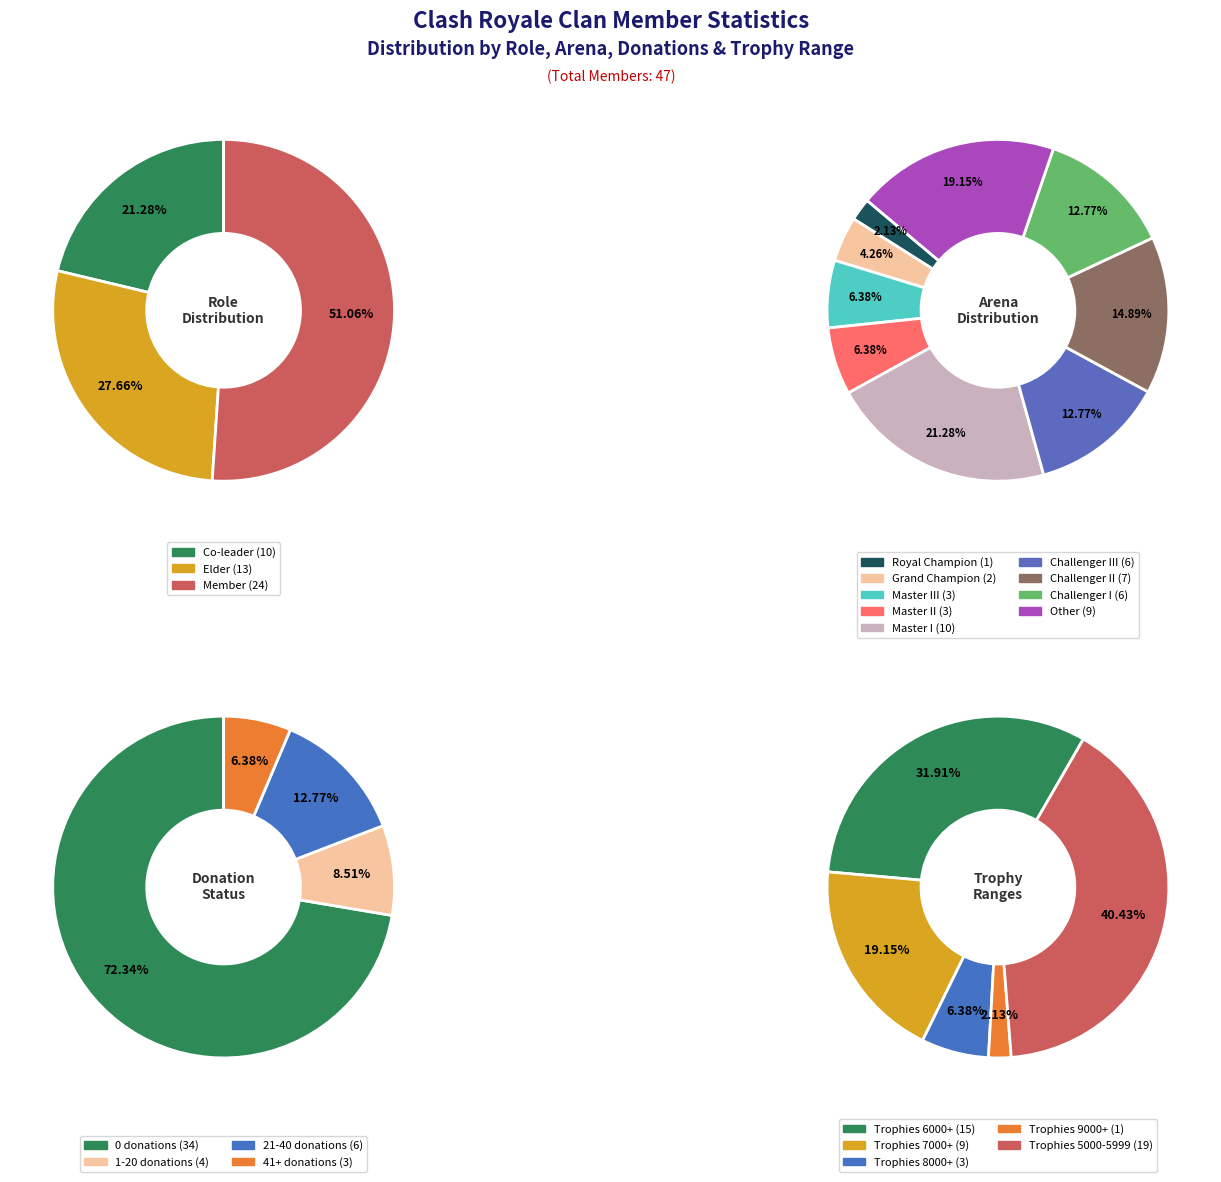

Count the number of slices in the pie.

3